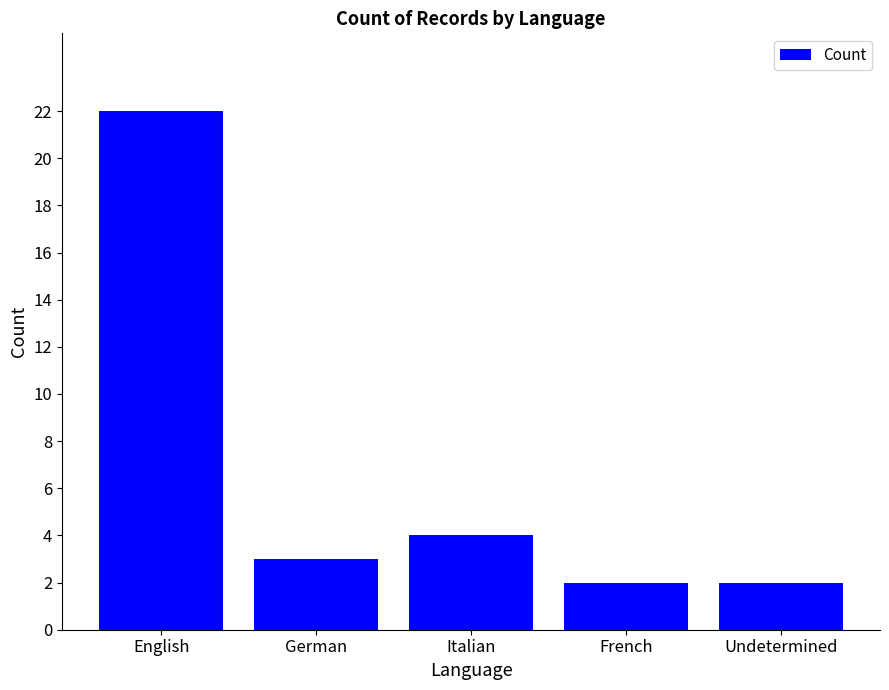

Does the chart contain stacked bars?

No